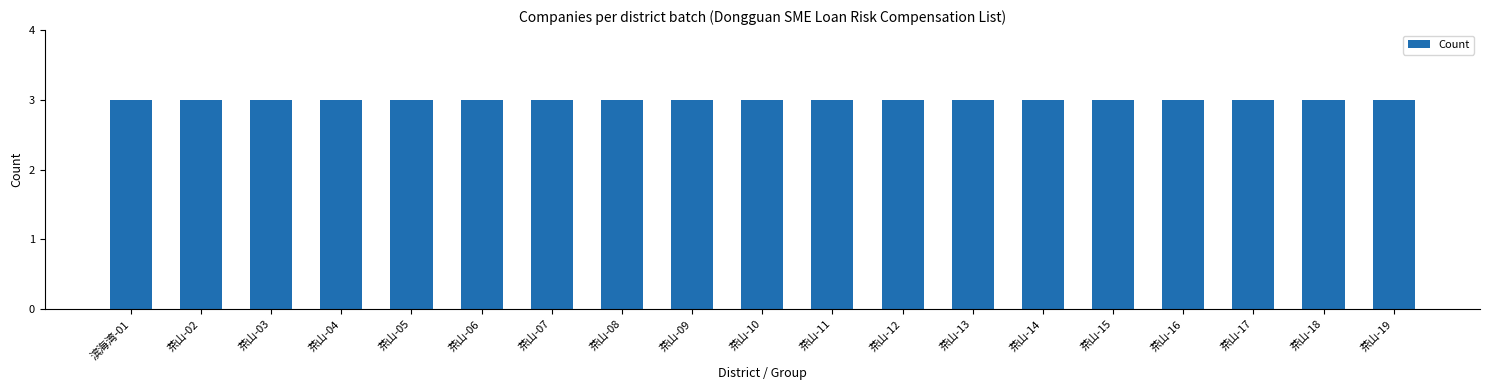

How many distinct data groups are displayed?

1